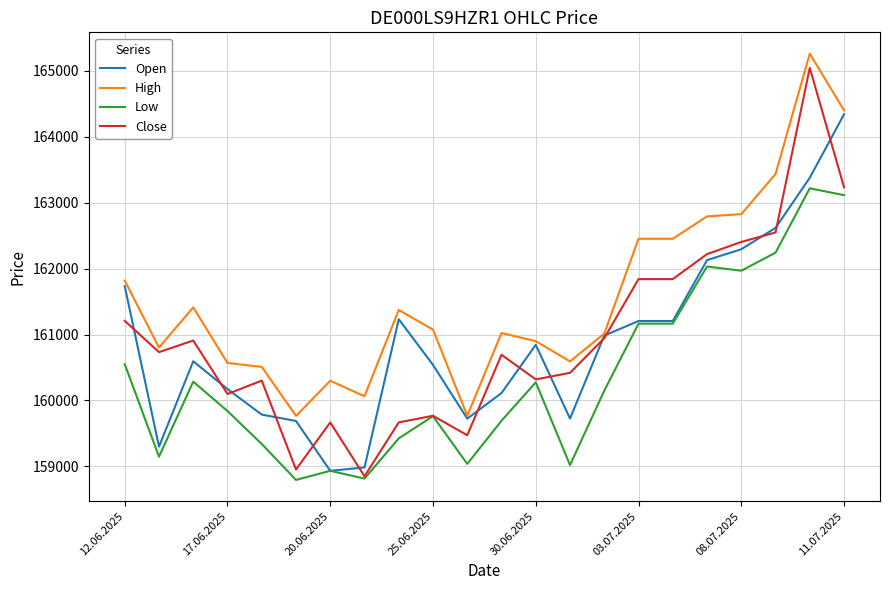

What is the minimum value shown in the chart?

158794